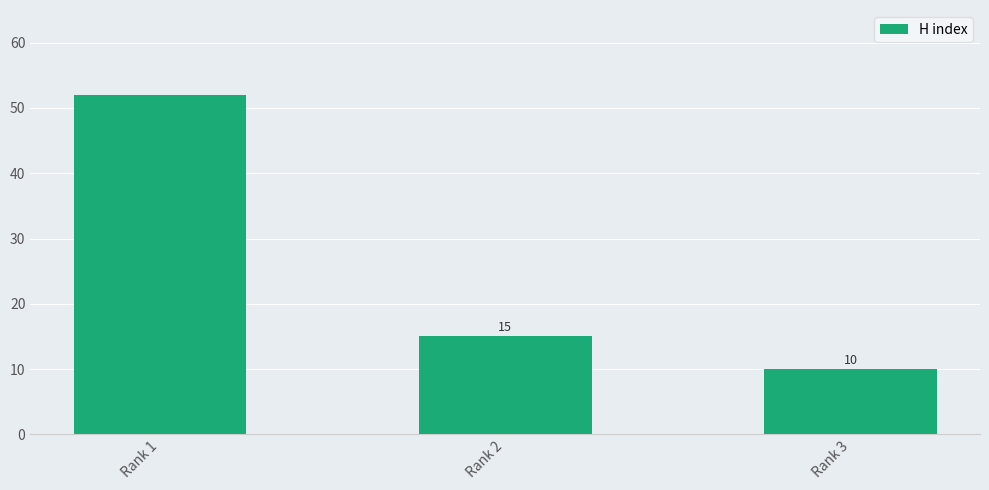

How many bars are there in total?

3